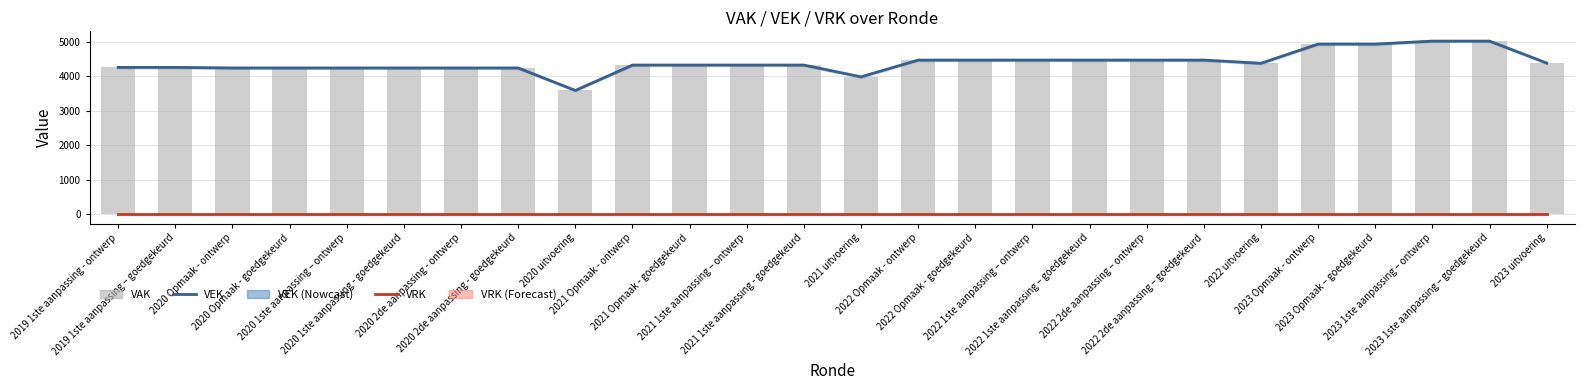

Reading right to left, what are all the values shown in this chart?

VEK: 2023 uitvoering=4379	2023 1ste aanpassing – goedgekeurd=5014	2023 1ste aanpassing – ontwerp=5014	2023 Opmaak – goedgekeurd=4928	2023 Opmaak - ontwerp=4928	2022 uitvoering=4372	2022 2de aanpassing – goedgekeurd=4464	2022 2de aanpassing – ontwerp=4464	2022 1ste aanpassing – goedgekeurd=4464	2022 1ste aanpassing – ontwerp=4464	2022 Opmaak - goedgekeurd=4464	2022 Opmaak - ontwerp=4464	2021 uitvoering=3979	2021 1ste aanpassing - goedgekeurd=4320	2021 1ste aanpassing – ontwerp=4320	2021 Opmaak - goedgekeurd=4320	2021 Opmaak - ontwerp=4320	2020 uitvoering=3585	2020 2de aanpassing - goedgekeurd=4236	2020 2de aanpassing - ontwerp=4236	2020 1ste aanpassing - goedgekeurd=4236	2020 1ste aanpassing – ontwerp=4236	2020 Opmaak - goedgekeurd=4236	2020 Opmaak - ontwerp=4236	2019 1ste aanpassing – goedgekeurd=4253	2019 1ste aanpassing - ontwerp=4253
VRK: 2023 uitvoering=0	2023 1ste aanpassing – goedgekeurd=0	2023 1ste aanpassing – ontwerp=0	2023 Opmaak – goedgekeurd=0	2023 Opmaak - ontwerp=0	2022 uitvoering=0	2022 2de aanpassing – goedgekeurd=0	2022 2de aanpassing – ontwerp=0	2022 1ste aanpassing – goedgekeurd=0	2022 1ste aanpassing – ontwerp=0	2022 Opmaak - goedgekeurd=0	2022 Opmaak - ontwerp=0	2021 uitvoering=0	2021 1ste aanpassing - goedgekeurd=0	2021 1ste aanpassing – ontwerp=0	2021 Opmaak - goedgekeurd=0	2021 Opmaak - ontwerp=0	2020 uitvoering=0	2020 2de aanpassing - goedgekeurd=0	2020 2de aanpassing - ontwerp=0	2020 1ste aanpassing - goedgekeurd=0	2020 1ste aanpassing – ontwerp=0	2020 Opmaak - goedgekeurd=0	2020 Opmaak - ontwerp=0	2019 1ste aanpassing – goedgekeurd=0	2019 1ste aanpassing - ontwerp=0
VAK: 2023 uitvoering=4377	2023 1ste aanpassing – goedgekeurd=5014	2023 1ste aanpassing – ontwerp=5014	2023 Opmaak – goedgekeurd=4928	2023 Opmaak - ontwerp=4928	2022 uitvoering=4374	2022 2de aanpassing – goedgekeurd=4464	2022 2de aanpassing – ontwerp=4464	2022 1ste aanpassing – goedgekeurd=4464	2022 1ste aanpassing – ontwerp=4464	2022 Opmaak - goedgekeurd=4464	2022 Opmaak - ontwerp=4464	2021 uitvoering=3979	2021 1ste aanpassing - goedgekeurd=4320	2021 1ste aanpassing – ontwerp=4320	2021 Opmaak - goedgekeurd=4320	2021 Opmaak - ontwerp=4320	2020 uitvoering=3593	2020 2de aanpassing - goedgekeurd=4236	2020 2de aanpassing - ontwerp=4236	2020 1ste aanpassing - goedgekeurd=4236	2020 1ste aanpassing – ontwerp=4236	2020 Opmaak - goedgekeurd=4236	2020 Opmaak - ontwerp=4236	2019 1ste aanpassing – goedgekeurd=4253	2019 1ste aanpassing - ontwerp=4253